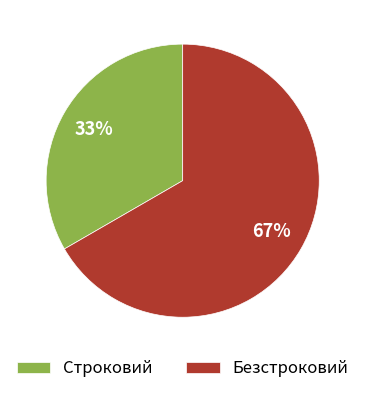

To the nearest percent, what is the average slice percentage?

50%